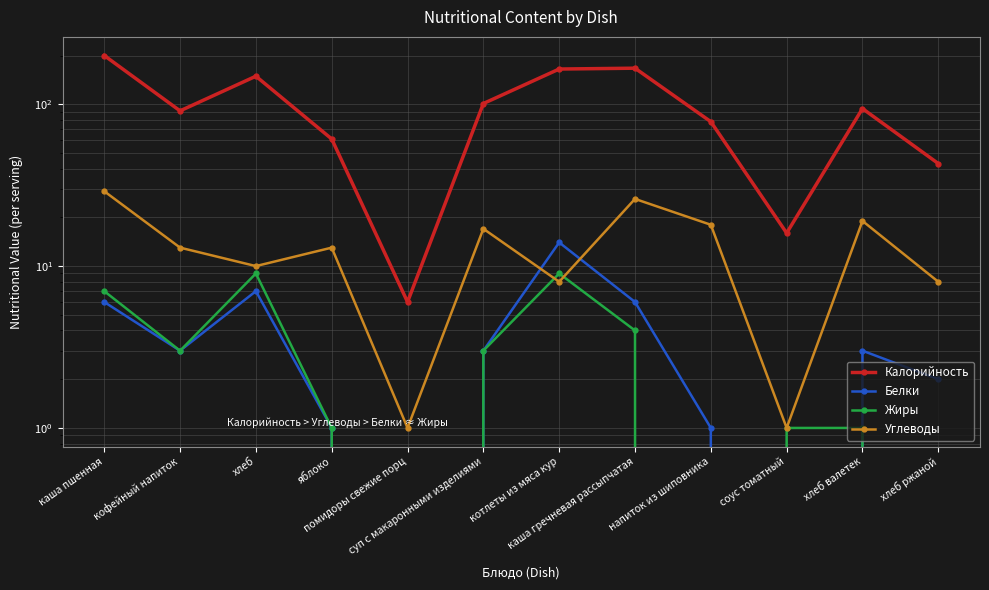

The value of Углеводы at помидоры свежие порц is 0. True or false?

False